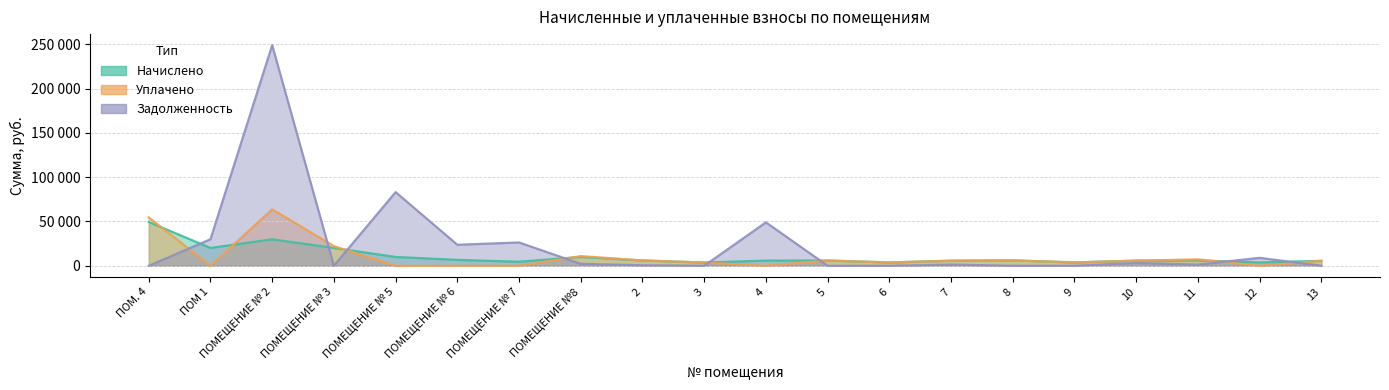

How many lines are shown in the chart?

3